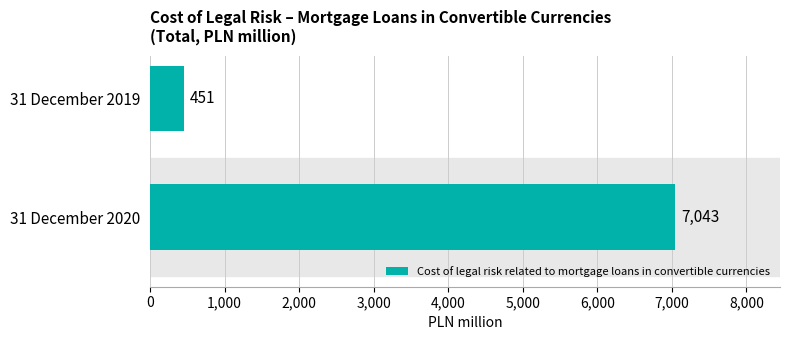

How many values are below 7043?

1